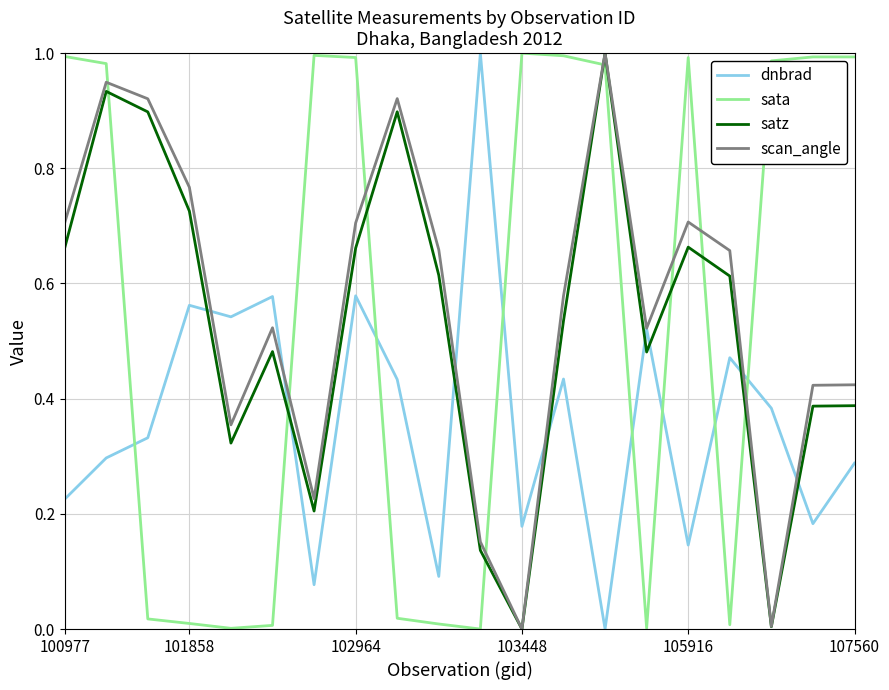

How many times do dnbrad and sata cross each other?

8